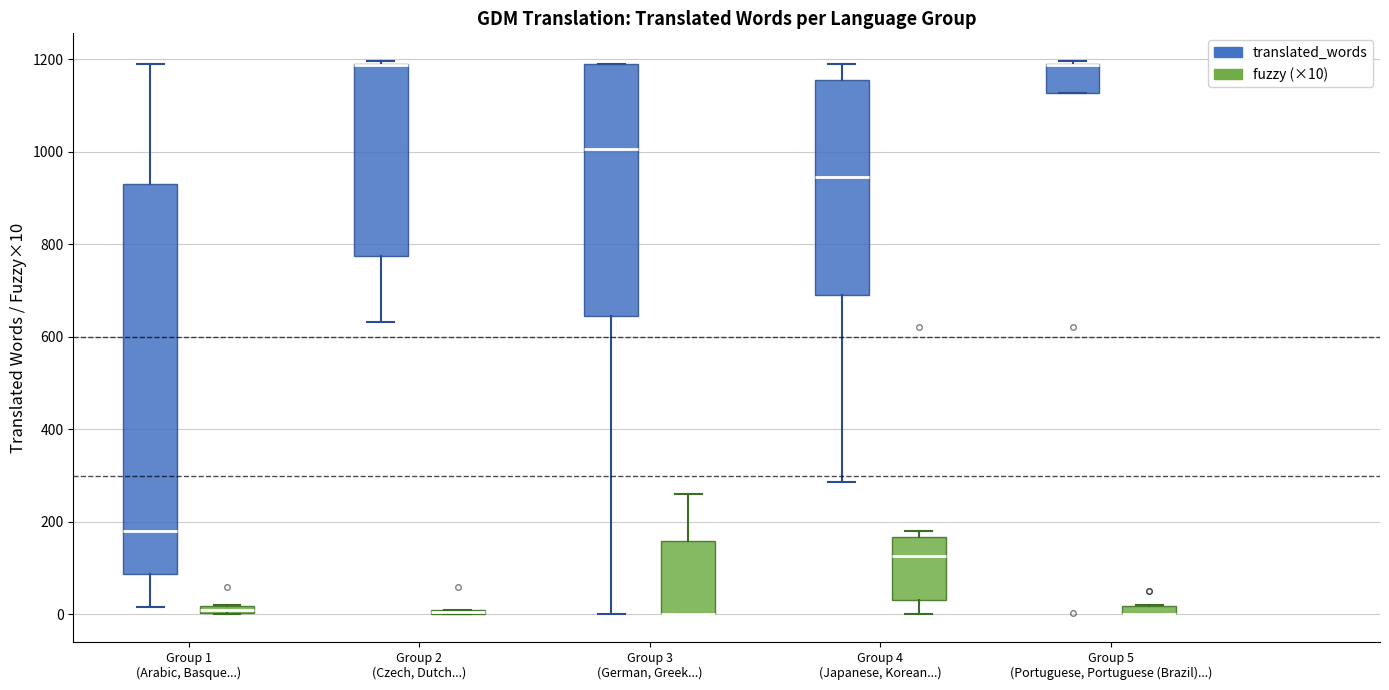

Where is the lower edge of the box for Group 5 (Portuguese, Portuguese (Brazil)...) (fuzzy (×10)) on the y-axis? The values are not printed on the chart, so give them approximately, as read against the axis.

0